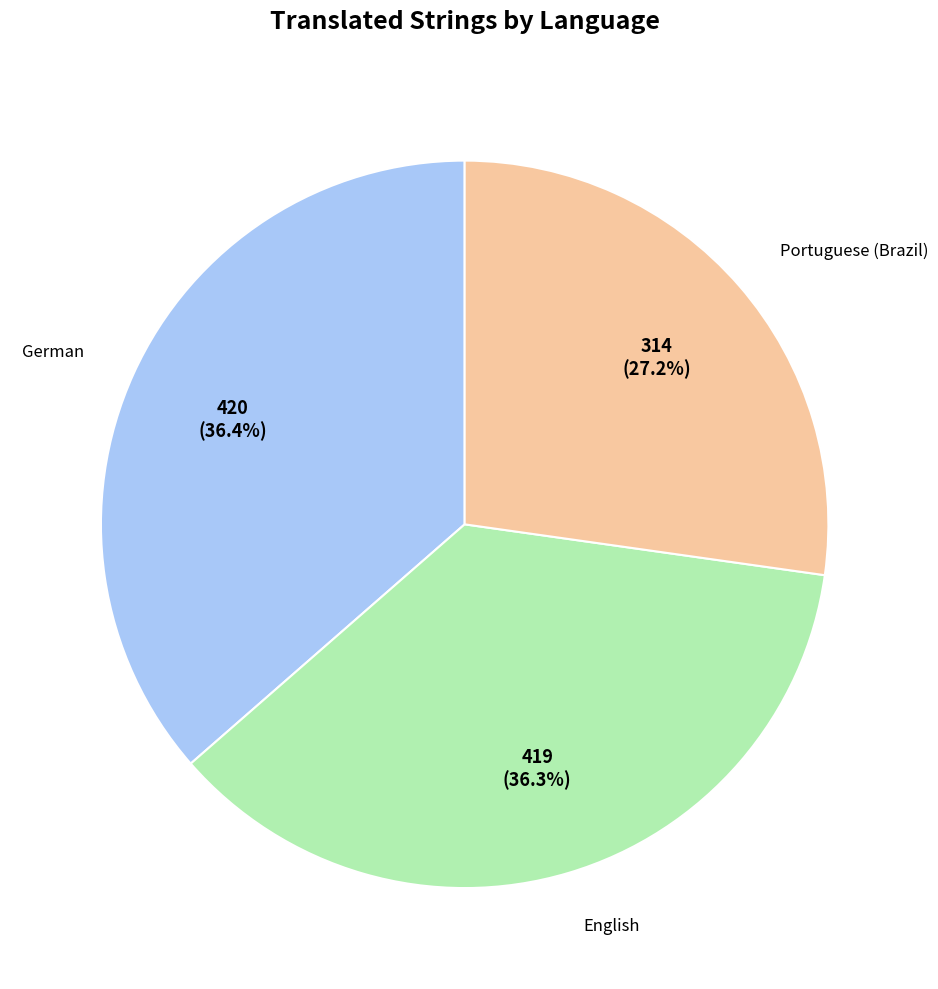

Does any single category account for the majority?

No